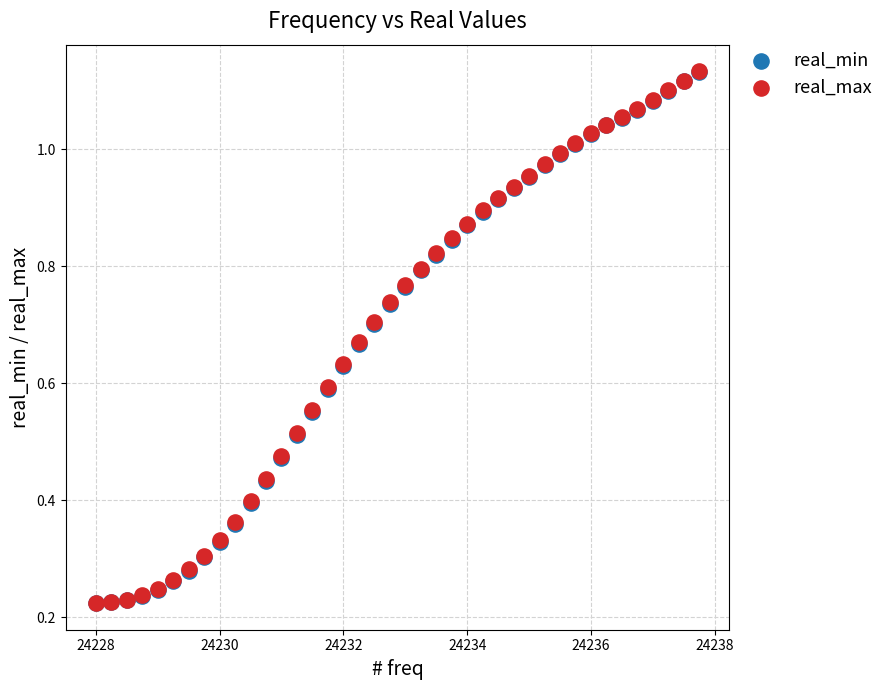

Which series has the largest Y range (max minus min)?

real_max